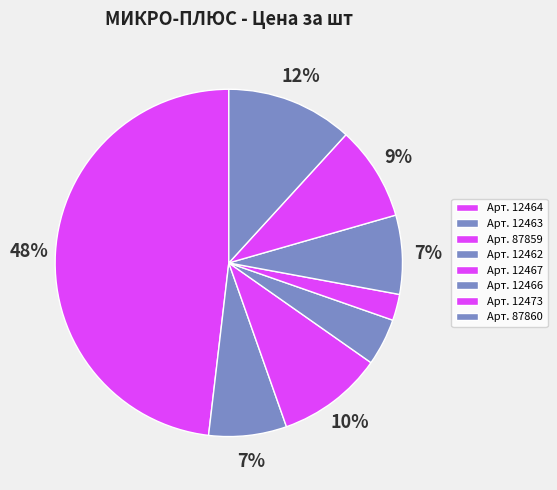

Does any single category account for the majority?

No